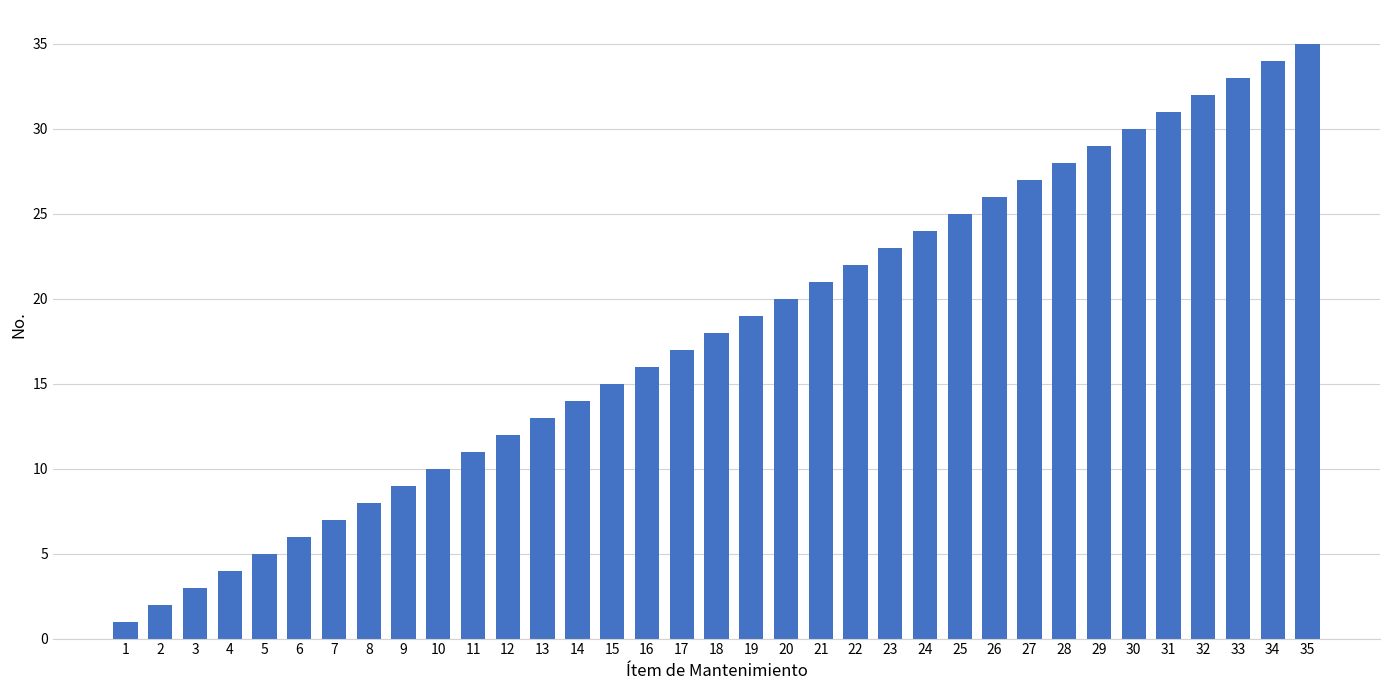

True or false: the data shows 34 at 23.

False